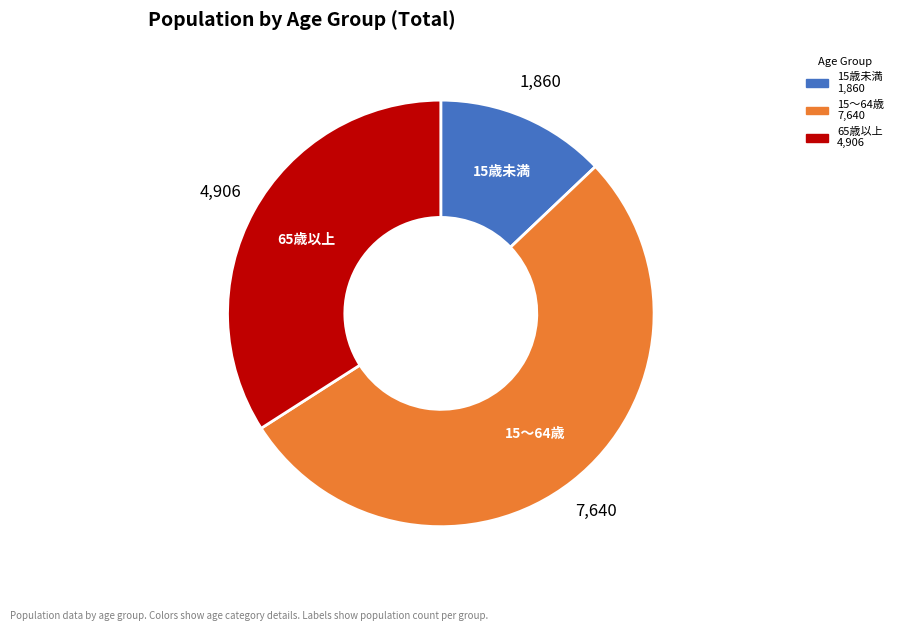

Does any single category account for the majority?

Yes